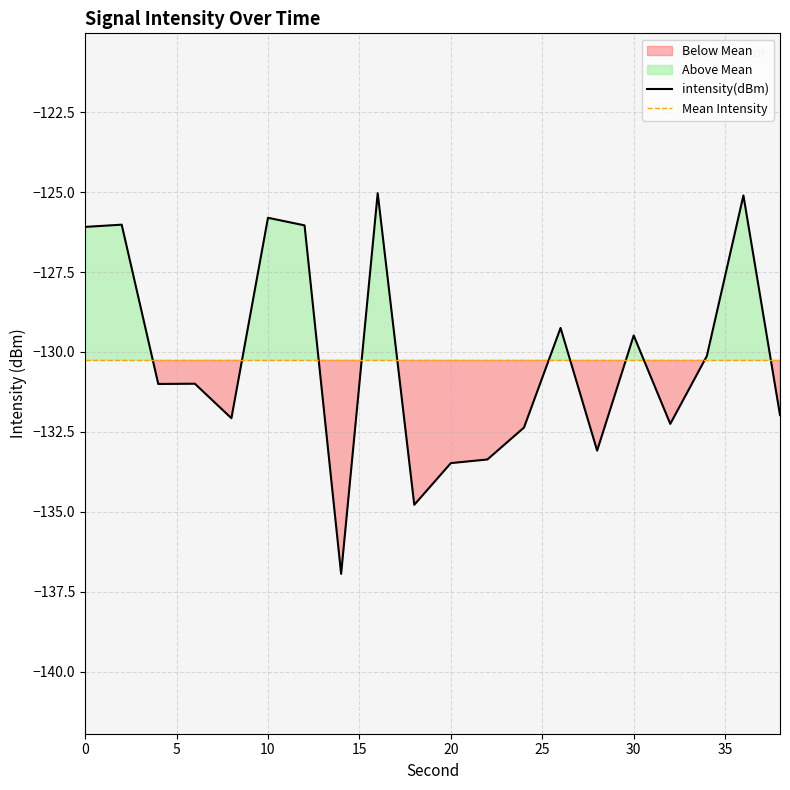

Which category has the lowest value across all series?

14